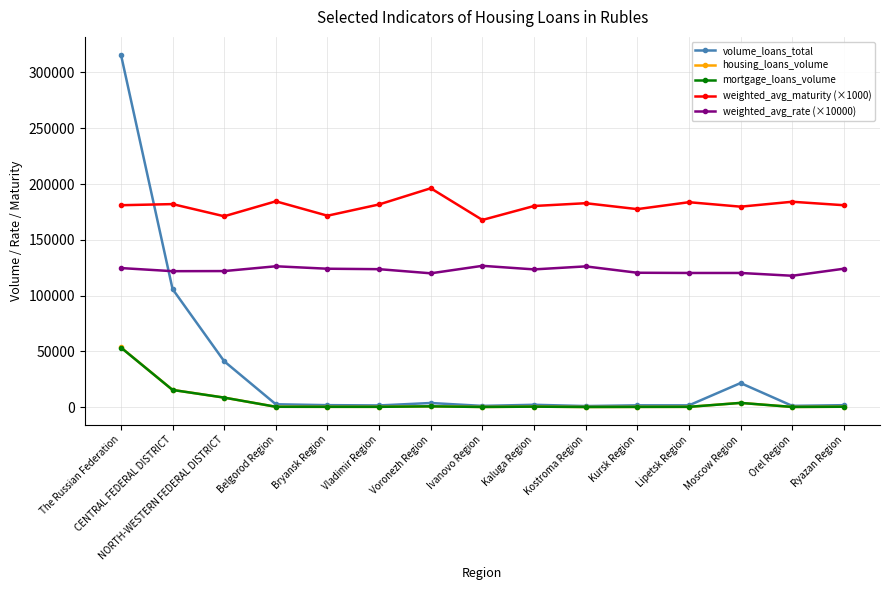

In volume_loans_total, how many points are higher than both neighbors (excluding endpoints)?

4